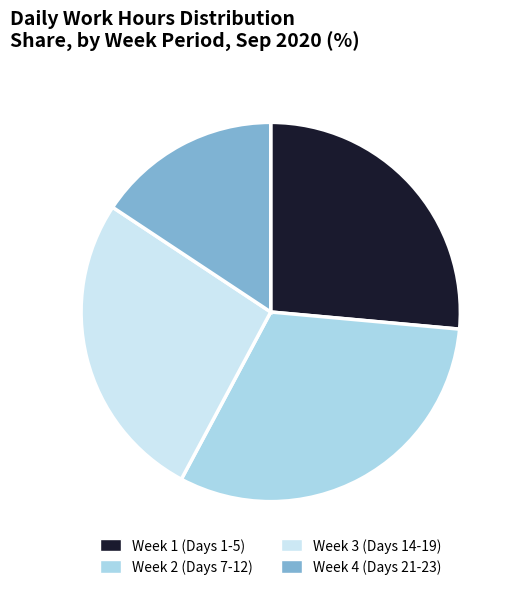

Which category has the smallest portion of the pie?

Week 4 (Days 21-23)